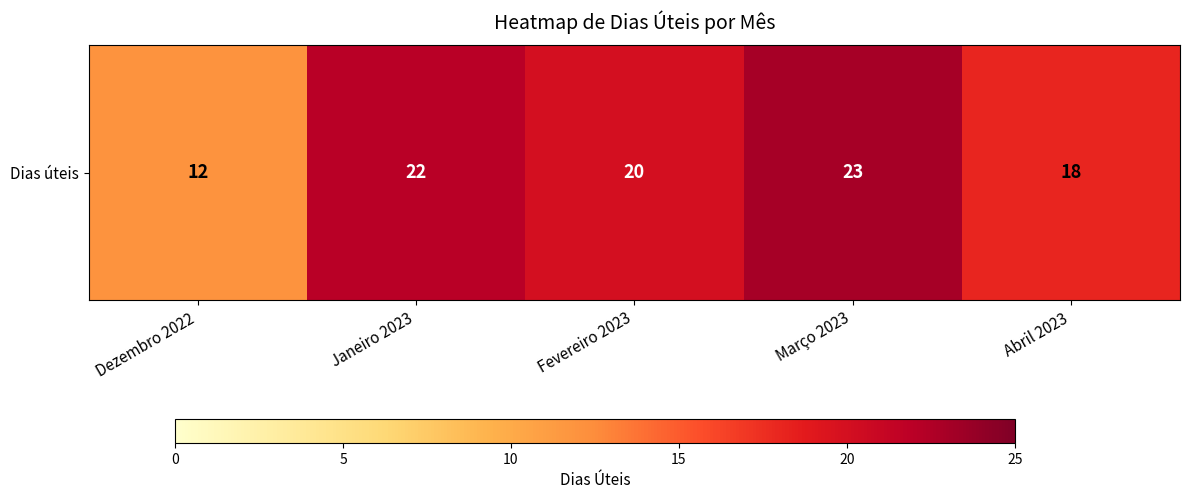

What is the average value?

19